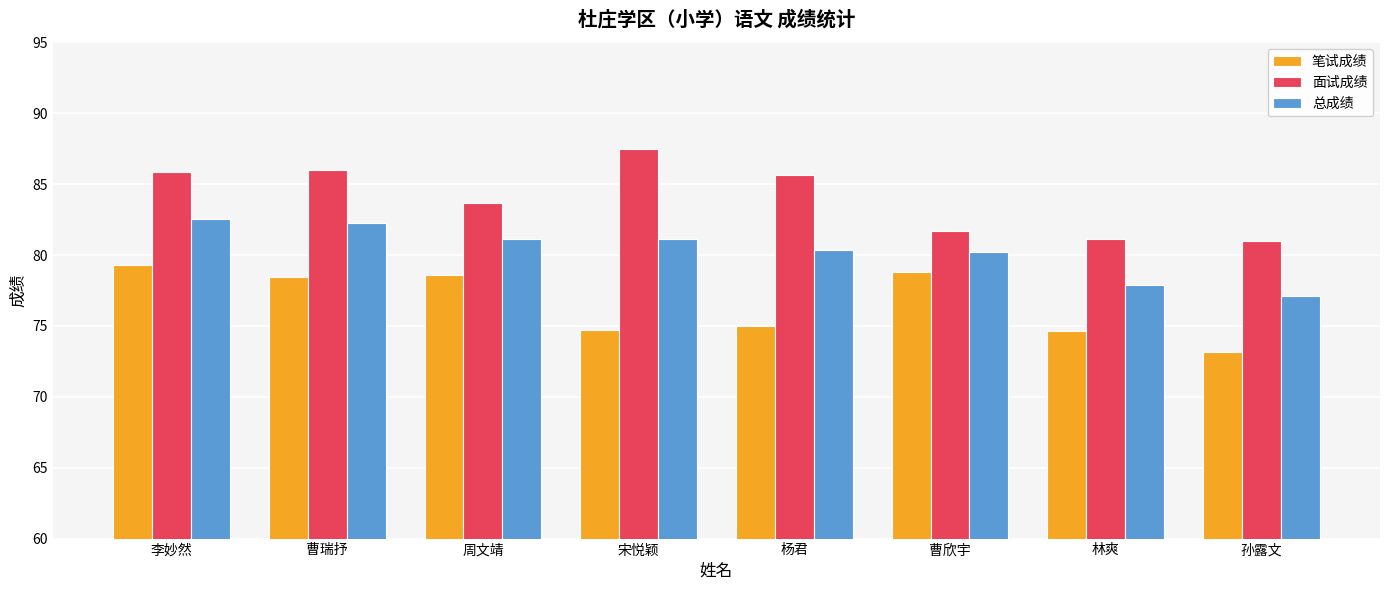

What is the spread (max minus min) of values at 孙露文?

7.8